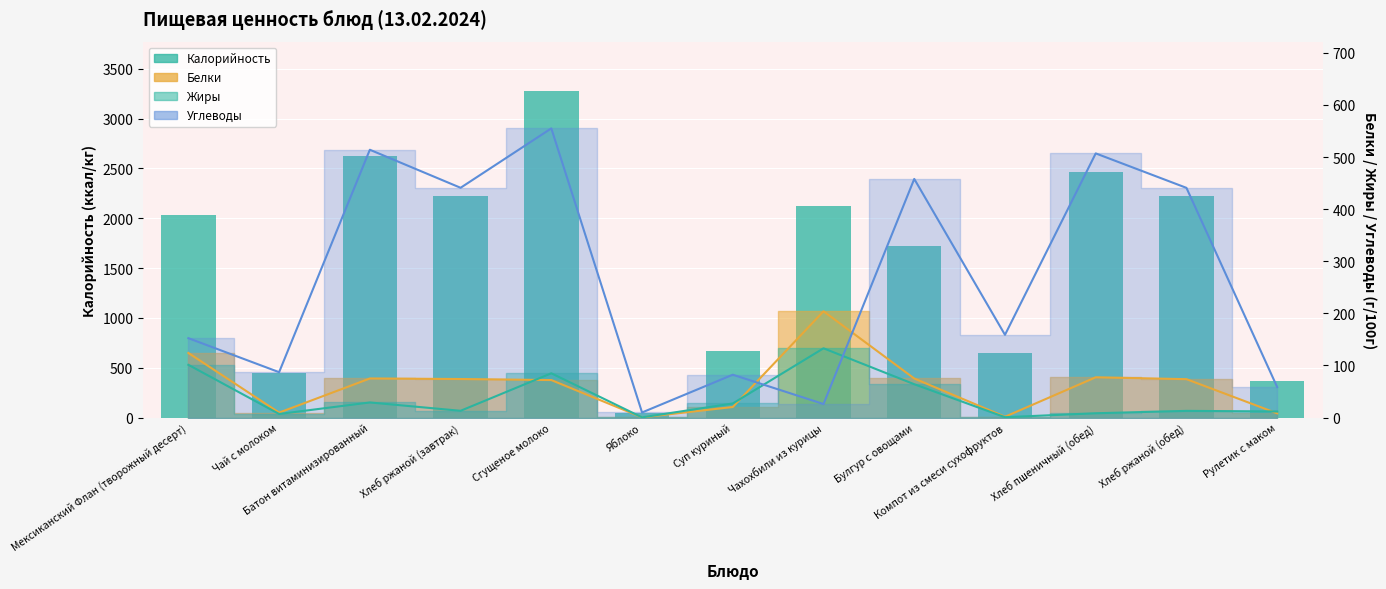

Reading left to right, transcribe all the data shown in this chart.

Мексиканский Флан (творожный десерт)=2031.8	Чай с молоком=449.4	Батон витаминизированный=2620.0	Хлеб ржаной (завтрак)=2220.0	Сгущеное молоко=3280.0	Яблоко=47.0	Суп куриный=669.6	Чахохбили из курицы=2121.3	Булгур с овощами=1724.0	Компот из смеси сухофруктов=652.0	Хлеб пшеничный (обед)=2460.0	Хлеб ржаной (обед)=2220.0	Рулетик с маком=370.8